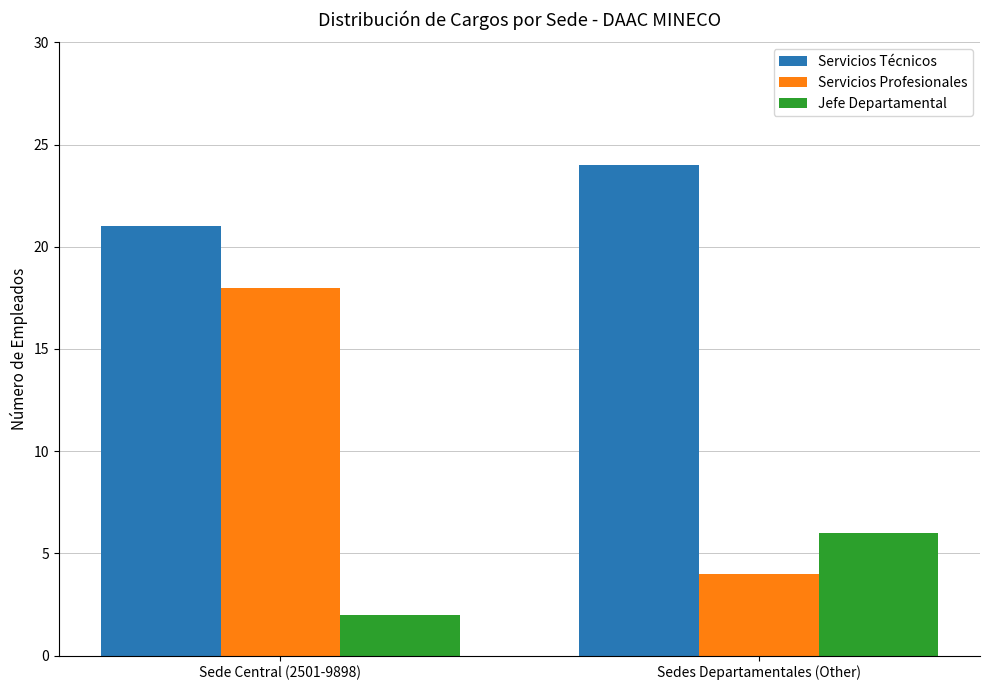

What is the value of the Servicios Profesionales bar at the 1st from the left?

18